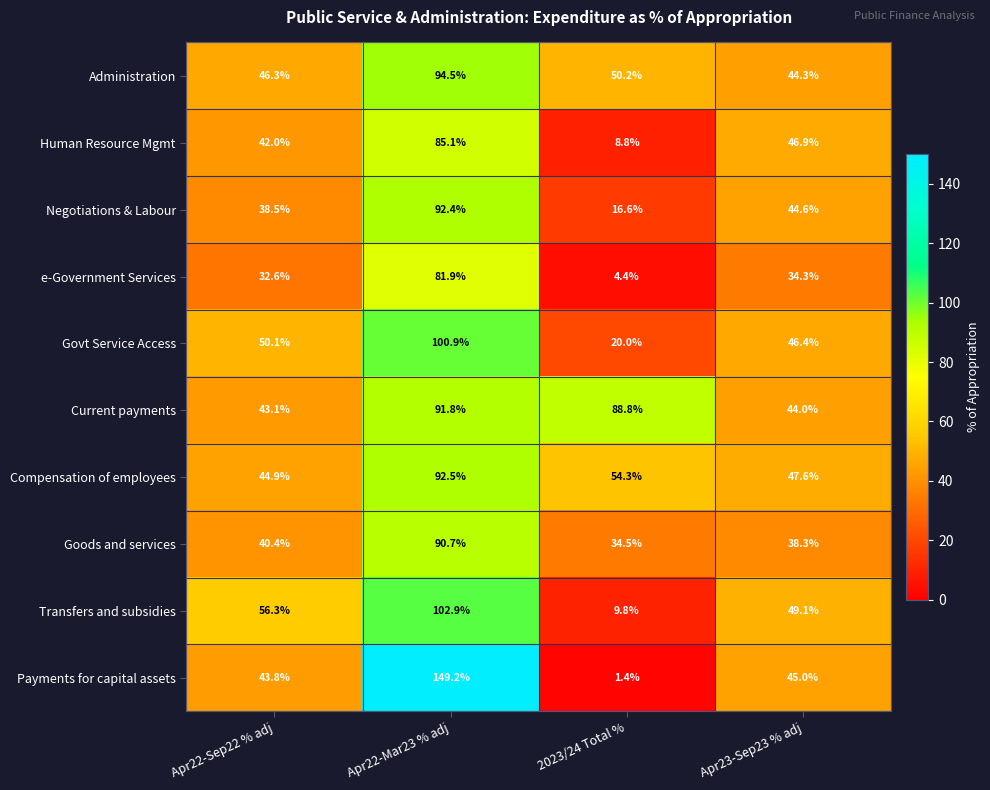

At which category does the chart reach its peak across all series?

Apr22-Mar23 % adj